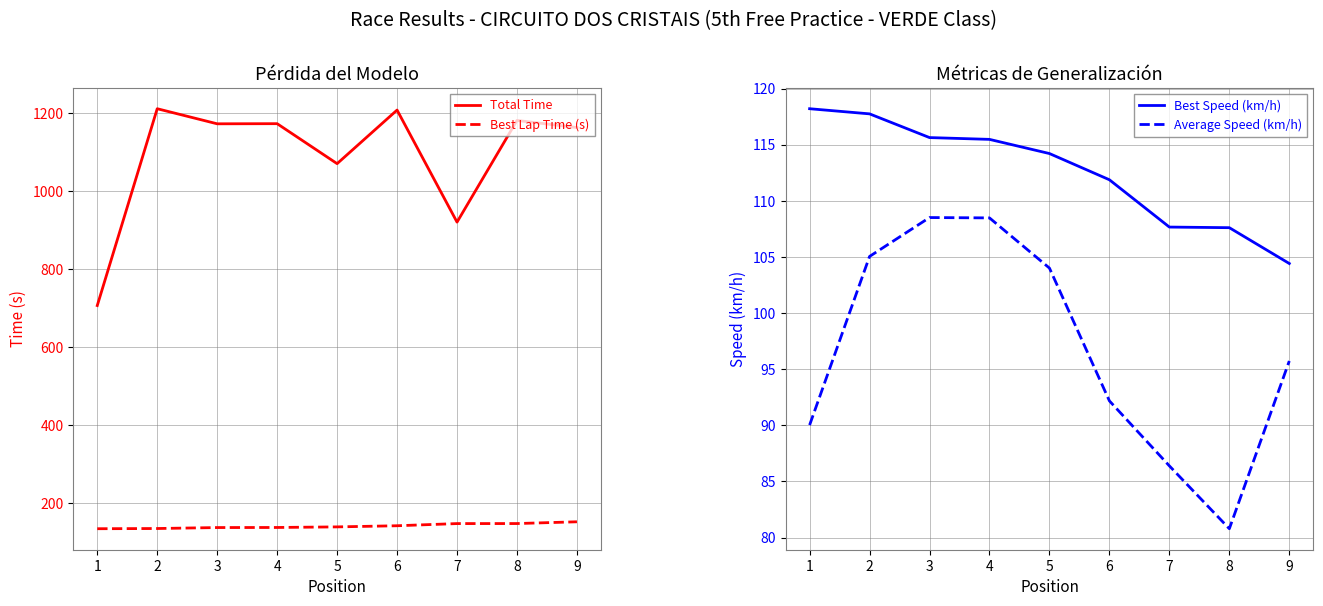

What is the value of the Best Lap Time (s) point at the 4th from the left?

137.8